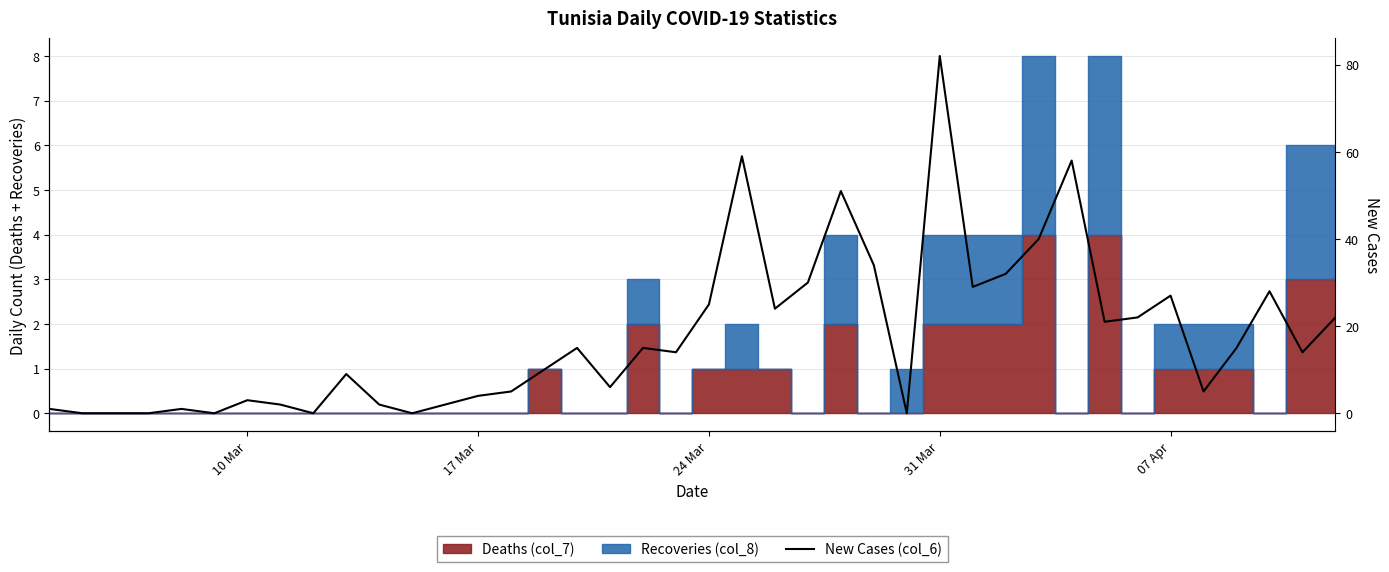

What is the greatest value displayed?

82